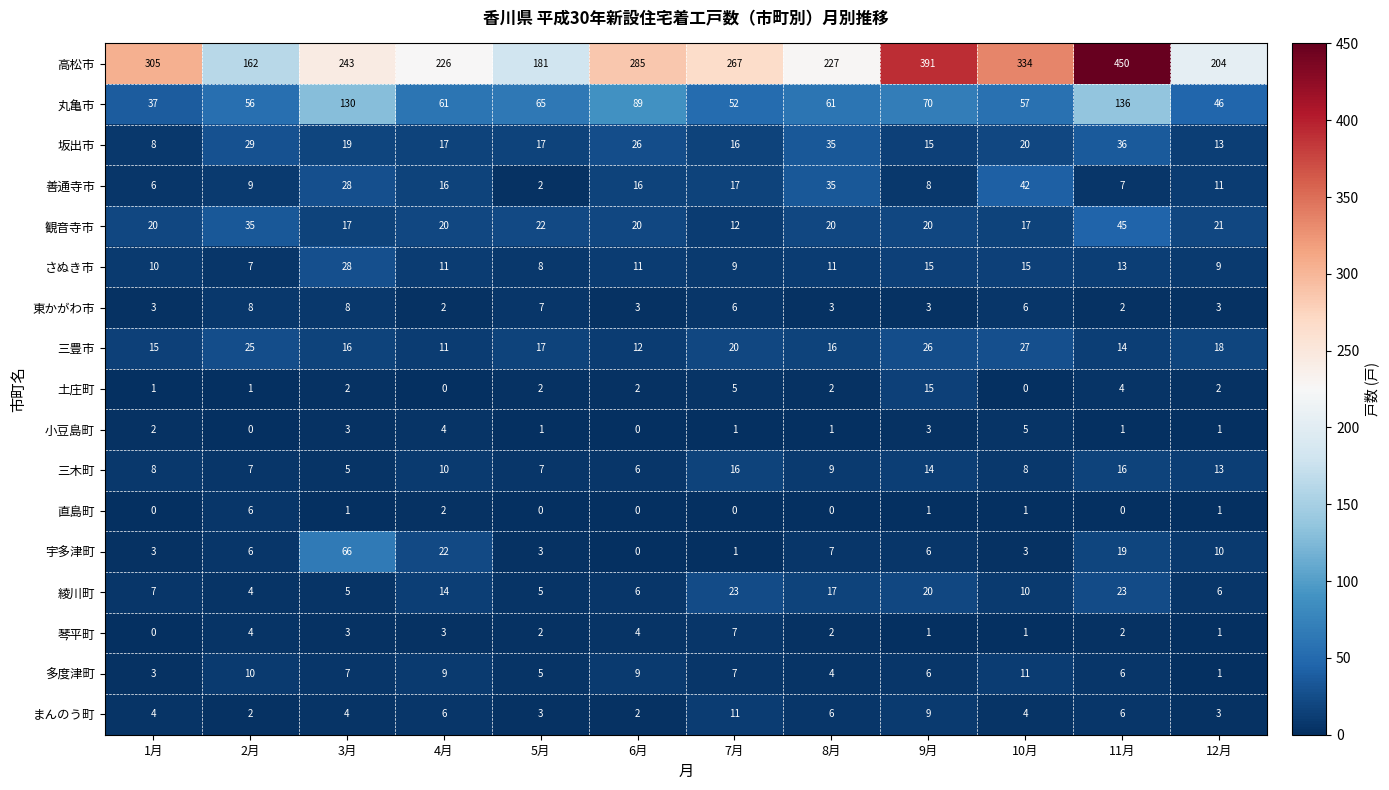

Which category has the highest value across all series?

11月